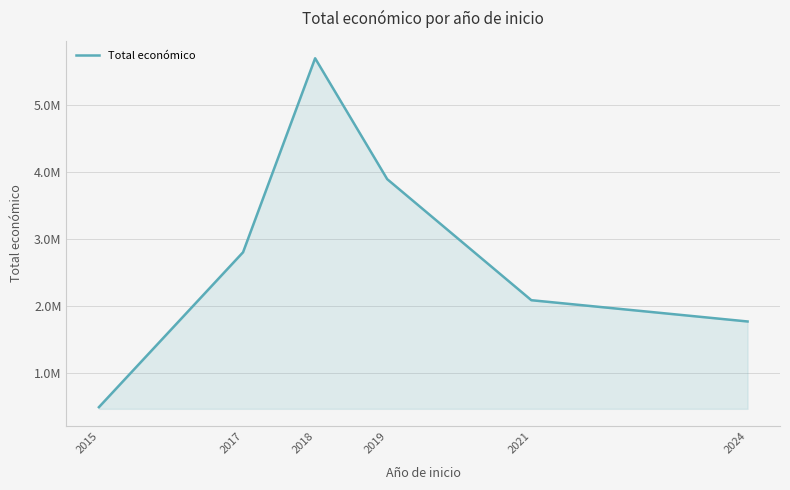

Reading left to right, transcribe all the data shown in this chart.

496932.9	2808583.7	5702676.4	3899170.4	2092959.4	1775571.2